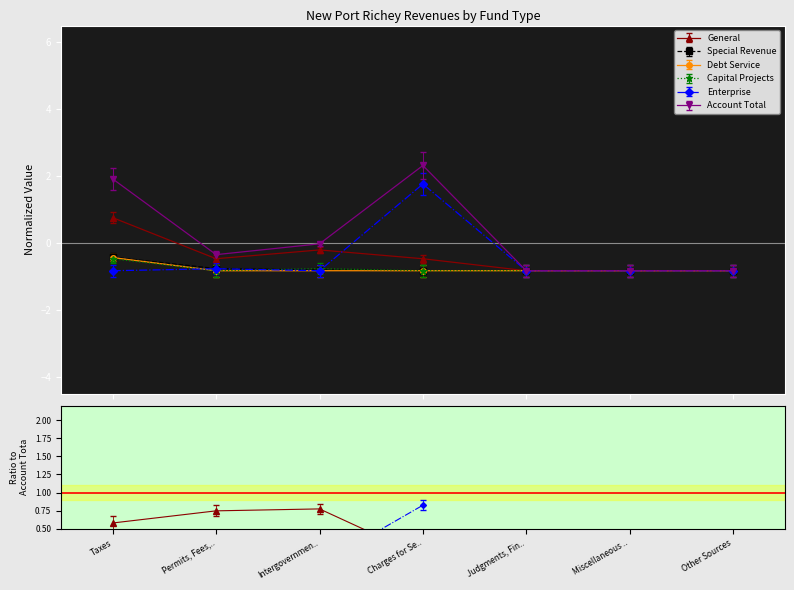

What is the sum of the Special Revenue values at Taxes and Judgments, Fin..?

-1.2